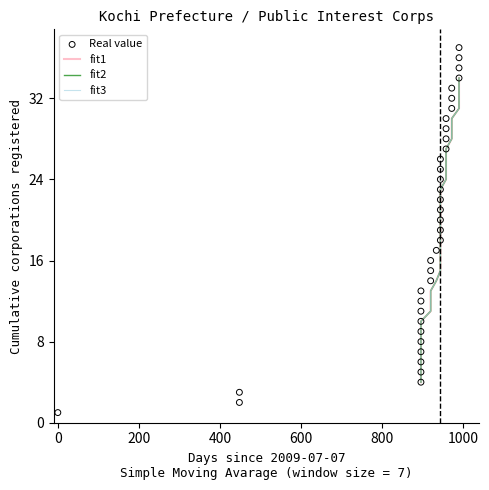

Approximately how many times larger is the value at 2012-02-06 compared to 2012-03-23?

2.1